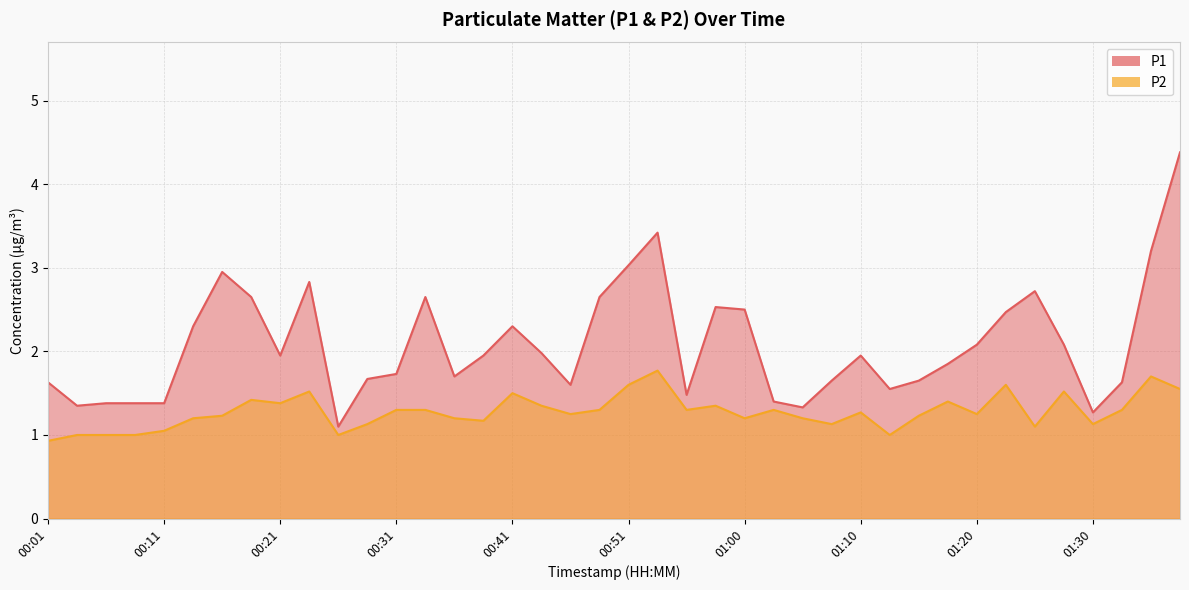

Reading left to right, transcribe all the data shown in this chart.

P1: 1.6	1.4	1.4	1.4	1.4	2.3	3.0	2.6	1.9	2.8	1.1	1.7	1.7	2.6	1.7	1.9	2.3	2.0	1.6	2.6	3.0	3.4	1.5	2.5	2.5	1.4	1.3	1.6	1.9	1.6	1.6	1.9	2.1	2.5	2.7	2.1	1.3	1.6	3.2	4.4
P2: 0.9	1.0	1.0	1.0	1.1	1.2	1.2	1.4	1.4	1.5	1.0	1.1	1.3	1.3	1.2	1.2	1.5	1.4	1.2	1.3	1.6	1.8	1.3	1.4	1.2	1.3	1.2	1.1	1.3	1.0	1.2	1.4	1.2	1.6	1.1	1.5	1.1	1.3	1.7	1.6